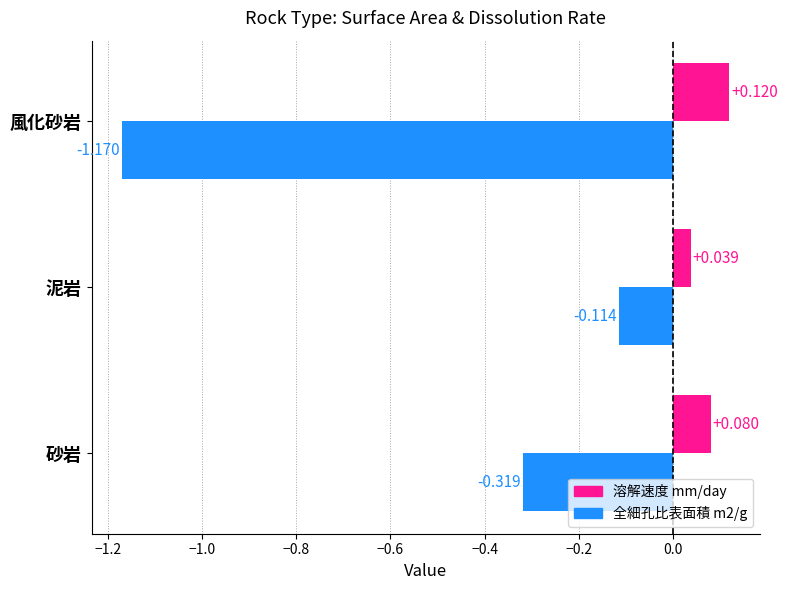

Which label corresponds to the largest value in the chart?

風化砂岩